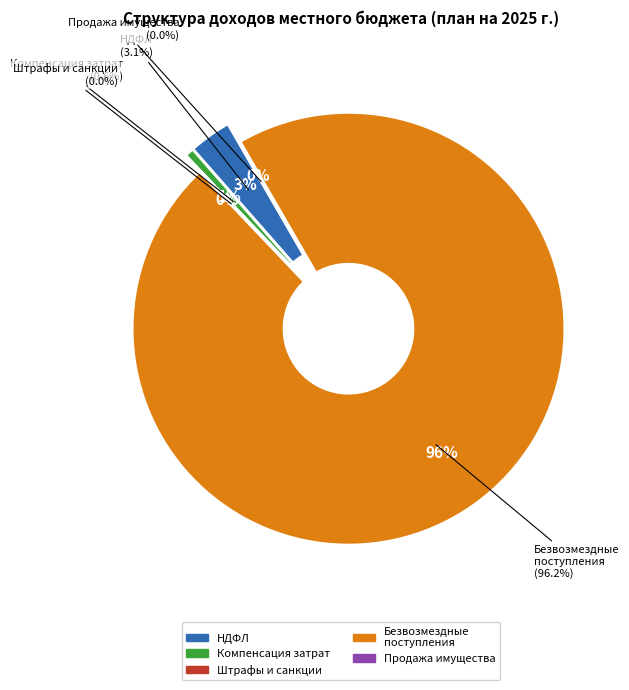

To the nearest percent, what portion does Налог на доходы физических лиц represent?

3%